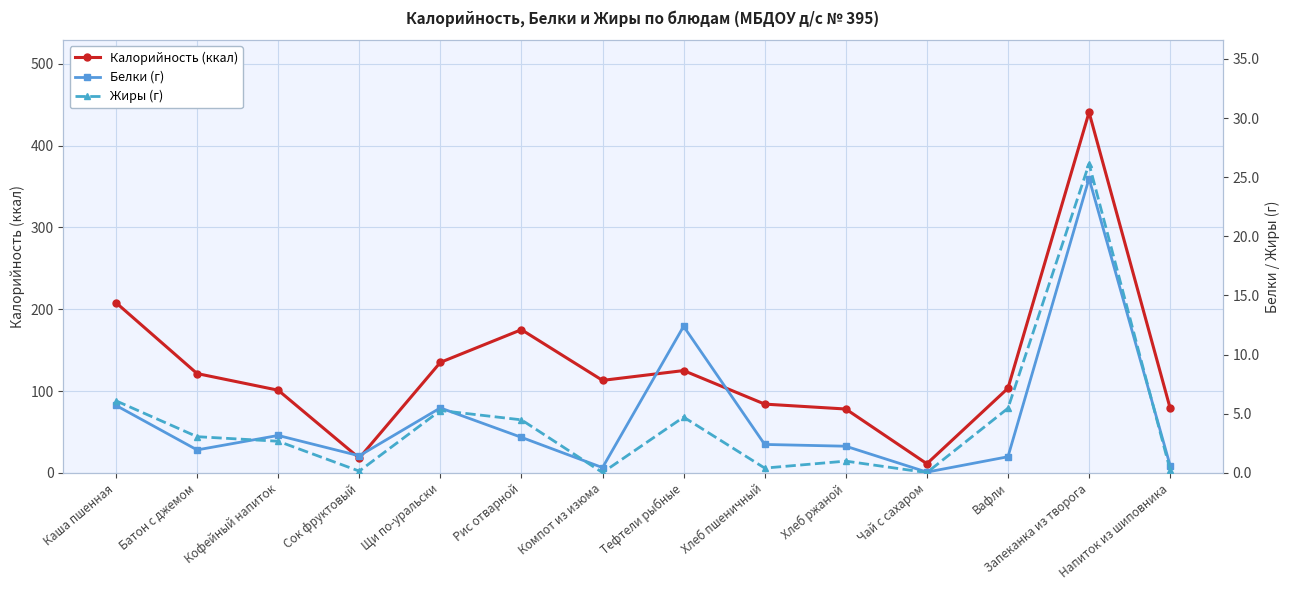

How many interior local valleys does the Жиры (г) series have?

4